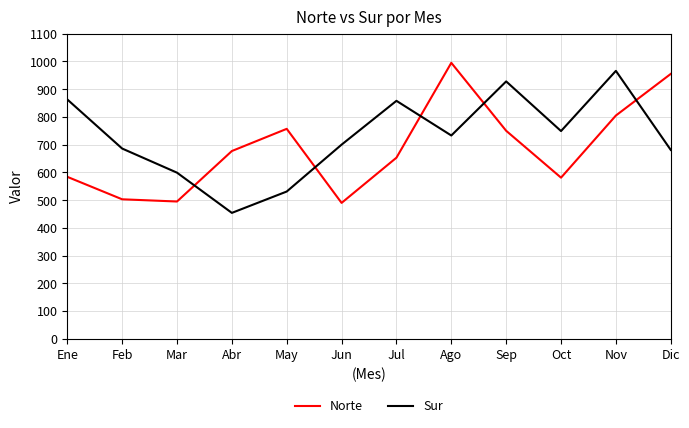

What value does the Norte series have at May?

757